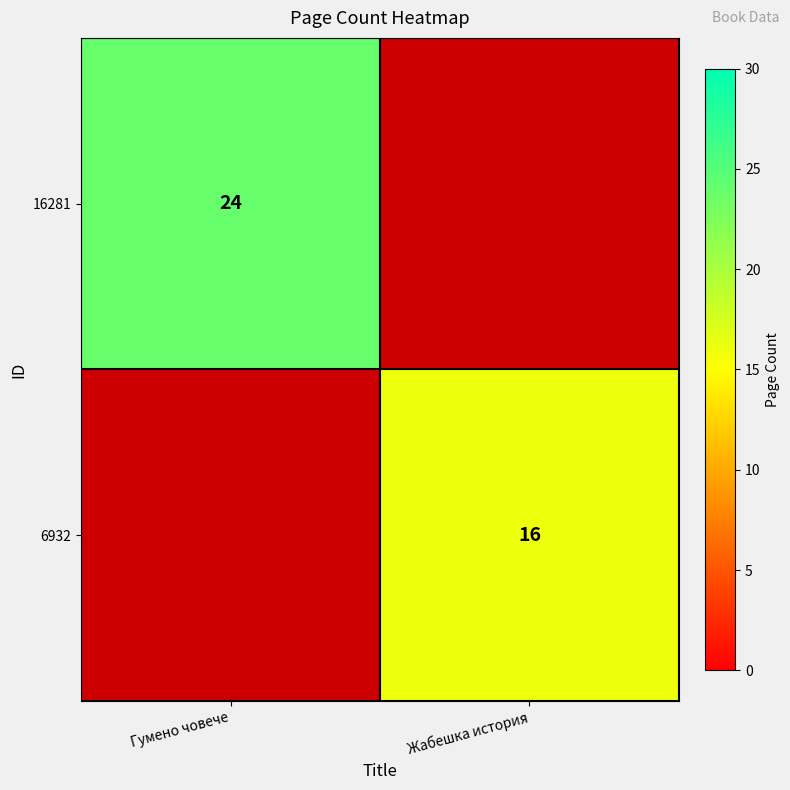

The value of 16281 at Гумено човече is 39. True or false?

False